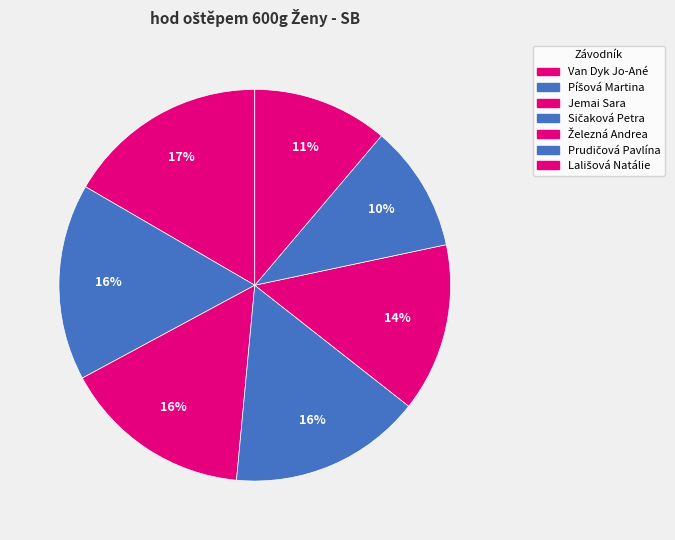

Between Prudičová Pavlína and Píšová Martina, which is larger?

Píšová Martina